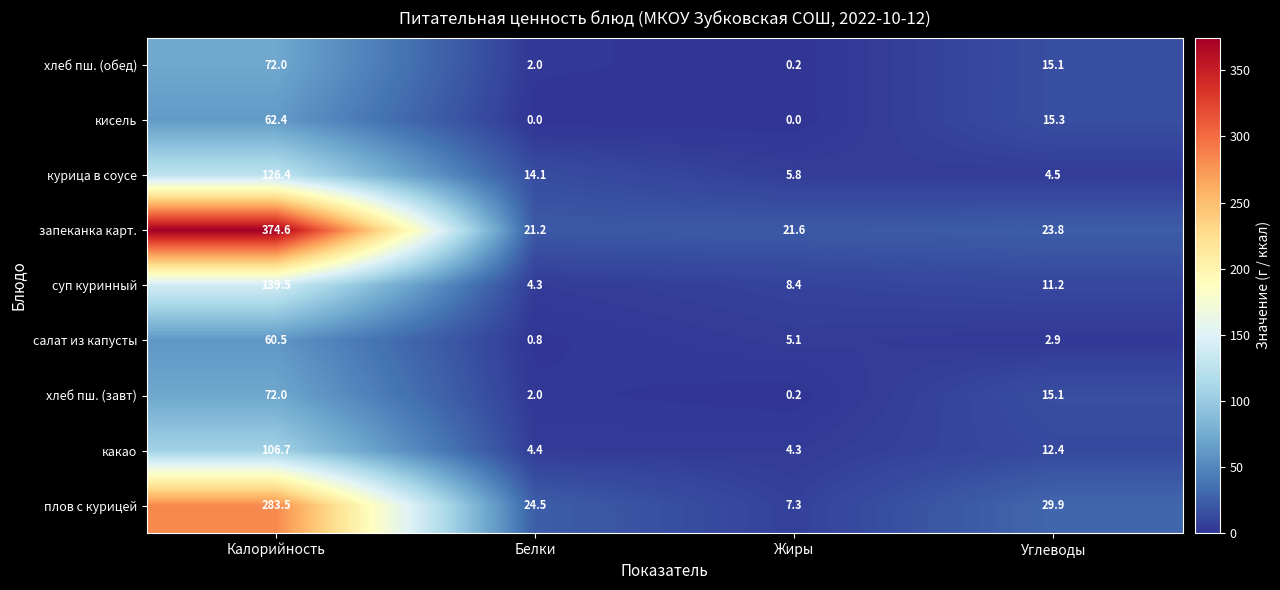

Rank the categories by хлеб пш. (завт) value from lowest to highest.

Жиры, Белки, Углеводы, Калорийность